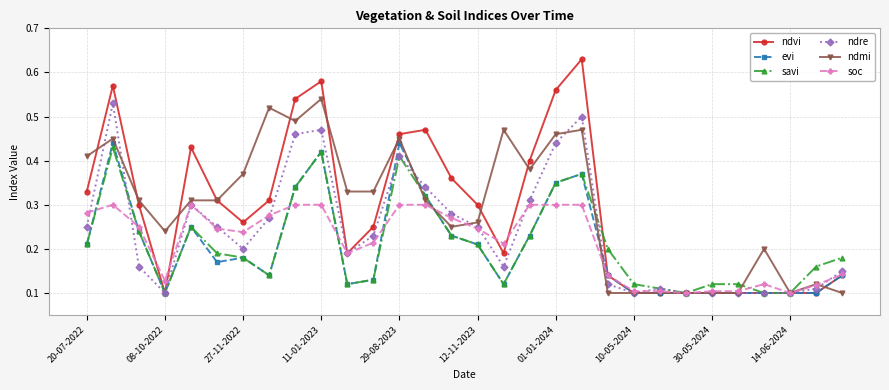

At how many categories does at least one series exceed 0?

30